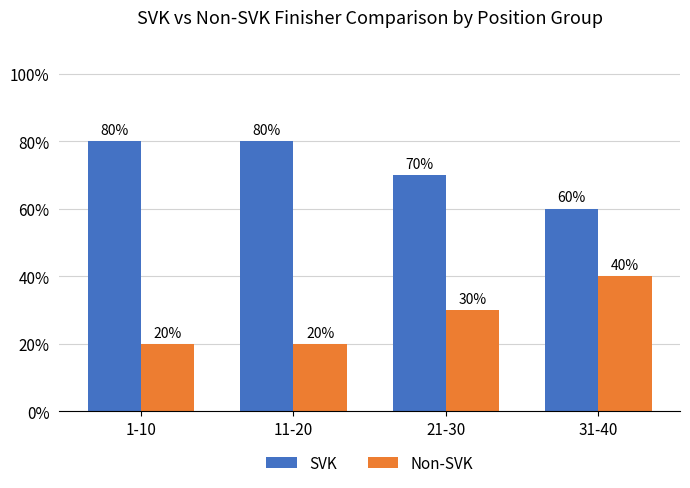

What is the difference between the highest and lowest values at 21-30?

40